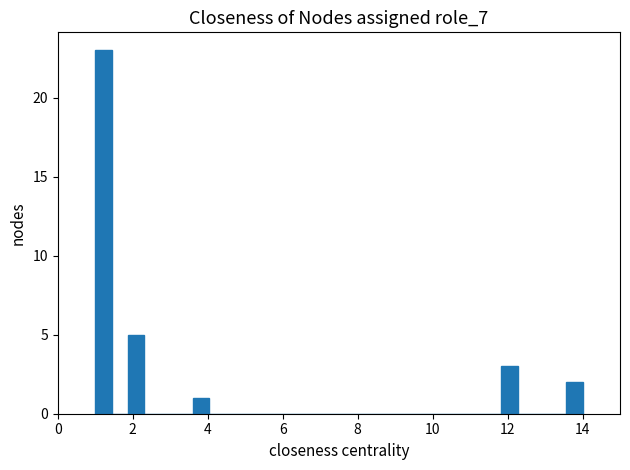

Around what value on the x-axis is the tallest bar? Give the approximate position of its centre, as read against the axis.

1.2